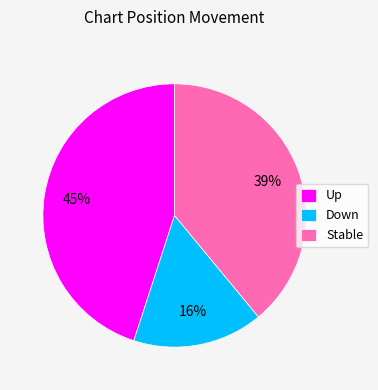

How many slices are in this pie chart?

3